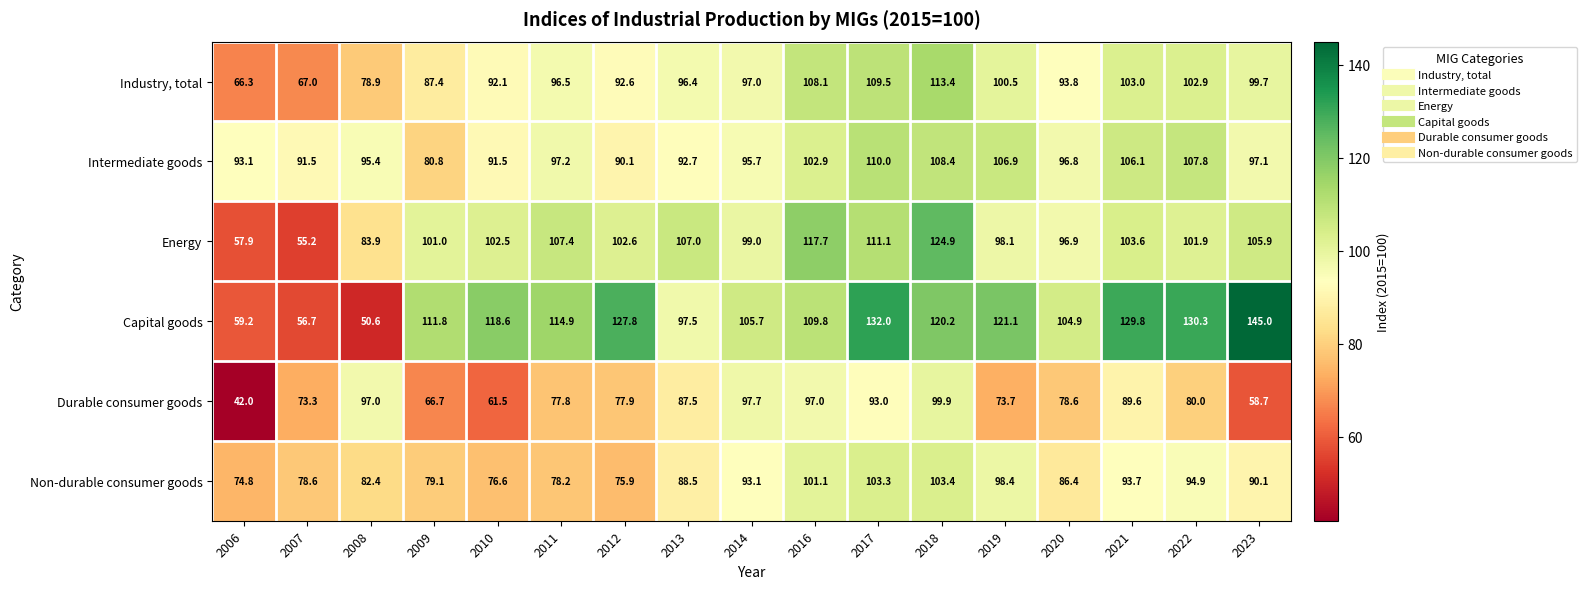

Which series changed the most between 2007 and 2014?

Capital goods